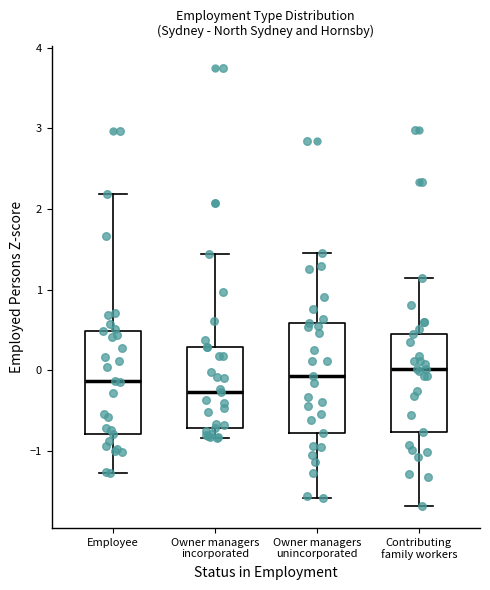

Reading left to right, read every box against the y-axis: the position of its median line, the range the box covers, and the ends of its whiskers. The values are not printed on the chart, so give them approximately, as read against the axis.

Employee: median -0.1, box -0.8 to 0.5, whiskers -1.3 to 2.2
Owner managers incorporated: median -0.3, box -0.7 to 0.3, whiskers -0.8 to 1.4
Owner managers unincorporated: median -0.1, box -0.8 to 0.6, whiskers -1.6 to 1.5
Contributing family workers: median 0.0, box -0.8 to 0.4, whiskers -1.7 to 1.1